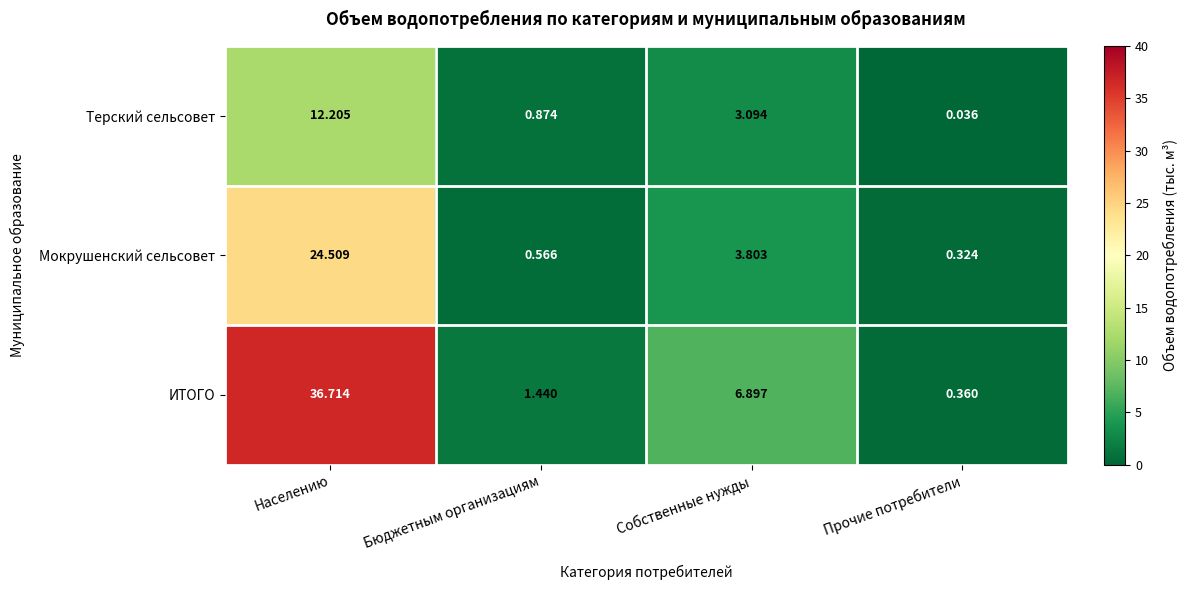

Where is Мокрушенский сельсовет nearest to the value 12?

Собственные нужды